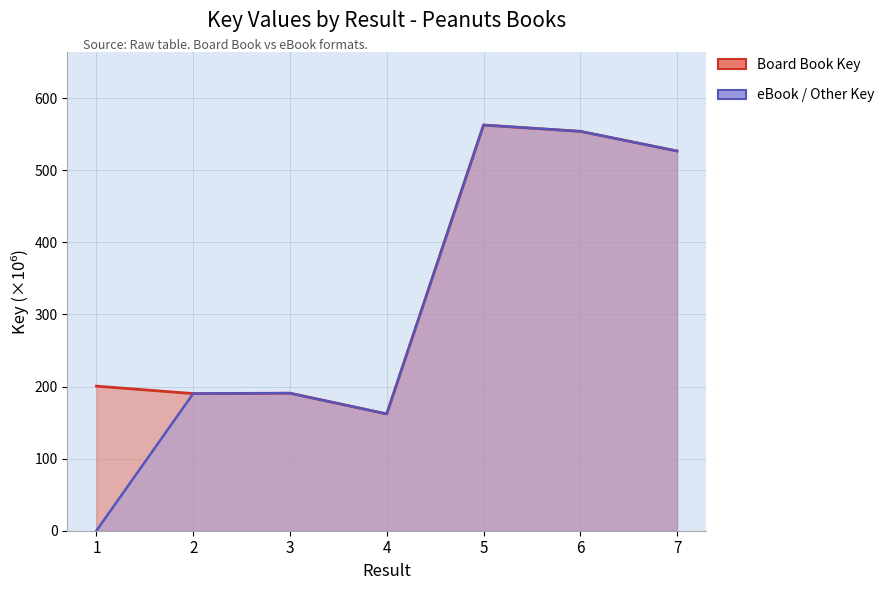

Reading left to right, what are all the values shown in this chart?

Board Book Key: 200.6	190.3	190.8	162.1	562.9	554.1	526.8
eBook / Other Key: 0.0	190.3	190.8	162.1	562.9	554.1	526.8